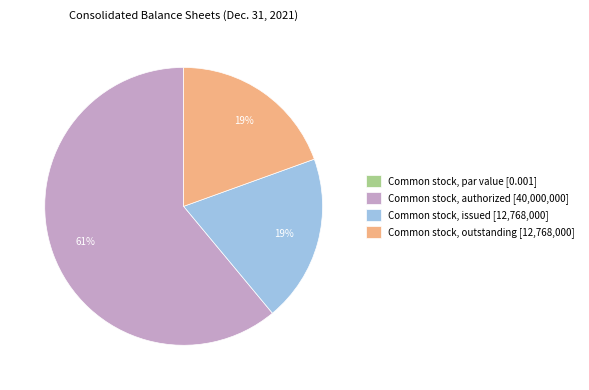

To the nearest percent, what portion does Common stock, outstanding [12,768,000] represent?

19%